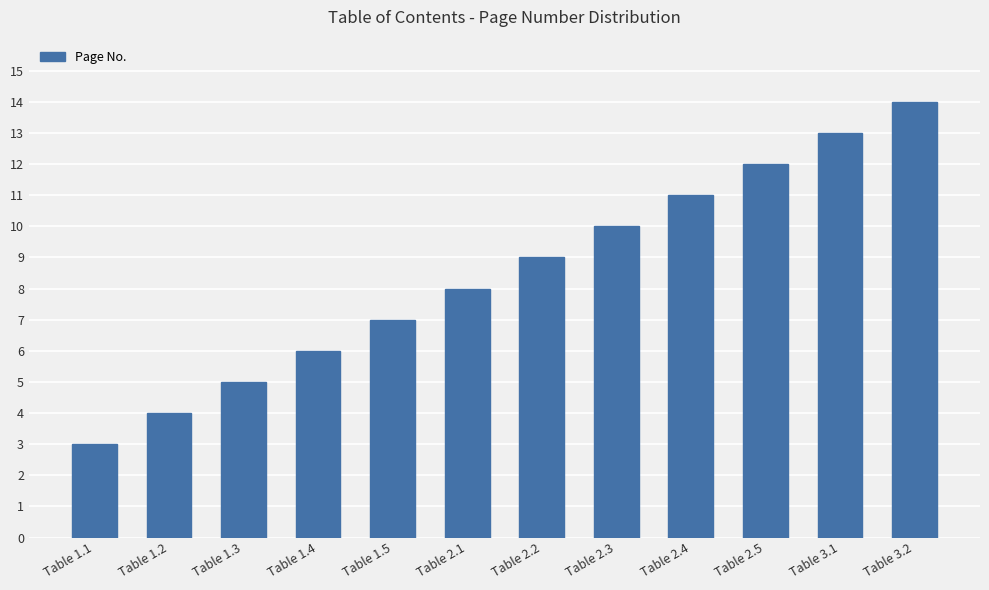

Rank the categories by value from highest to lowest.

Table 3.2, Table 3.1, Table 2.5, Table 2.4, Table 2.3, Table 2.2, Table 2.1, Table 1.5, Table 1.4, Table 1.3, Table 1.2, Table 1.1